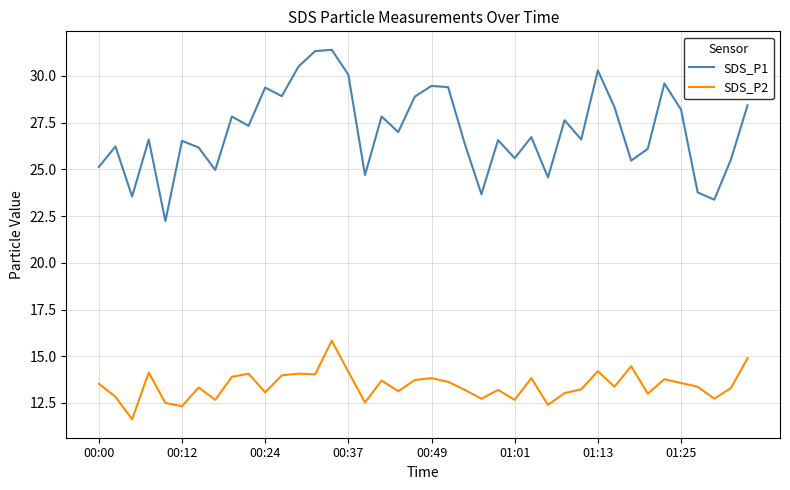

In SDS_P1, how many points are higher than both neighbors (excluding endpoints)?

13